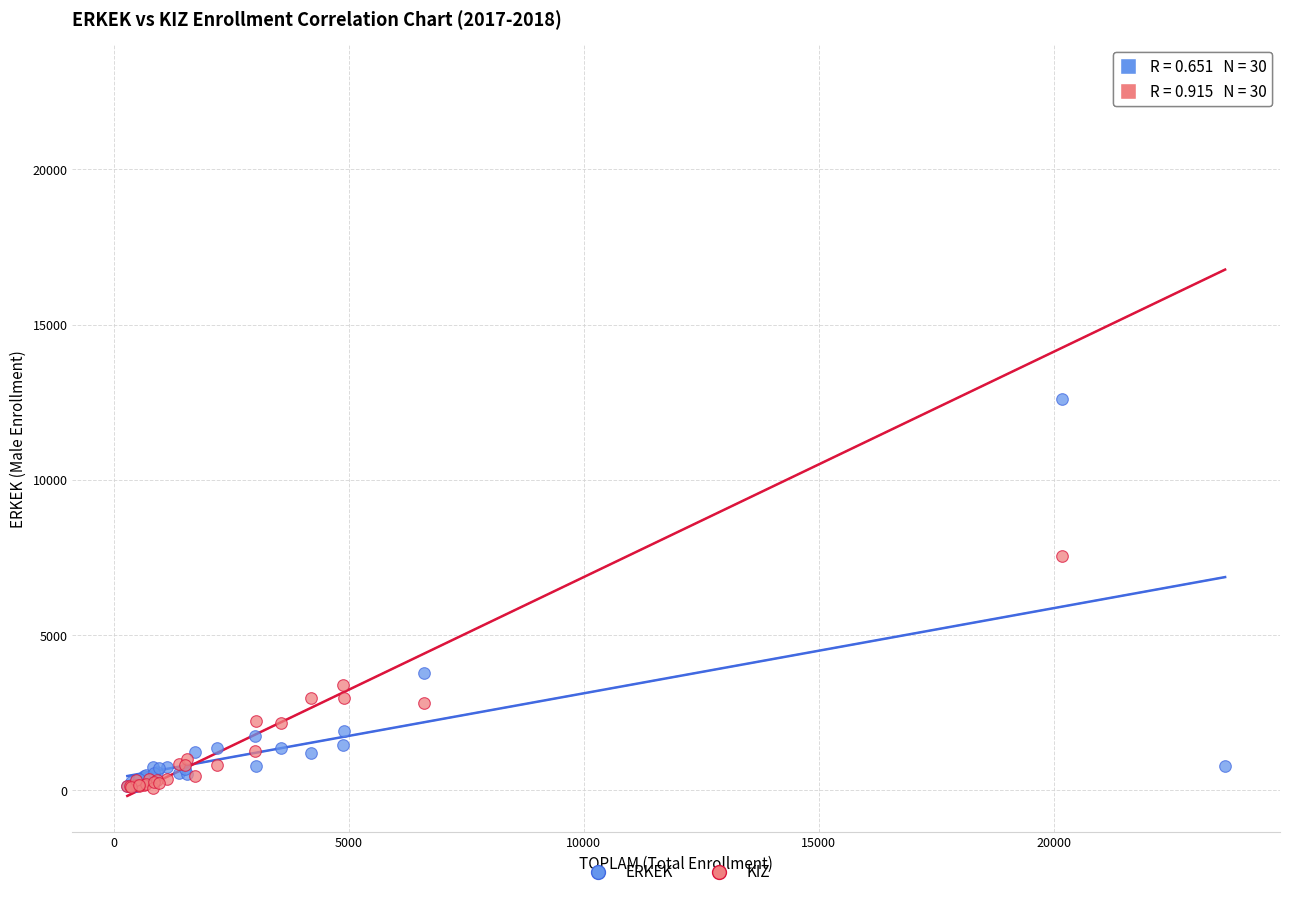

In the KIZ series, what Y value is closest to 11473?

7560